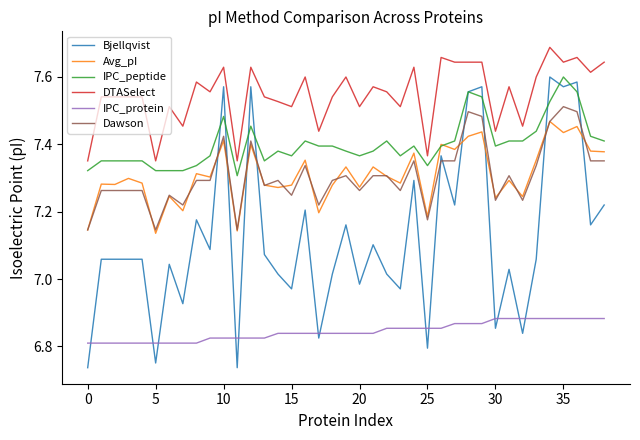

True or false: Bjellqvist and DTASelect intersect in this chart.

False